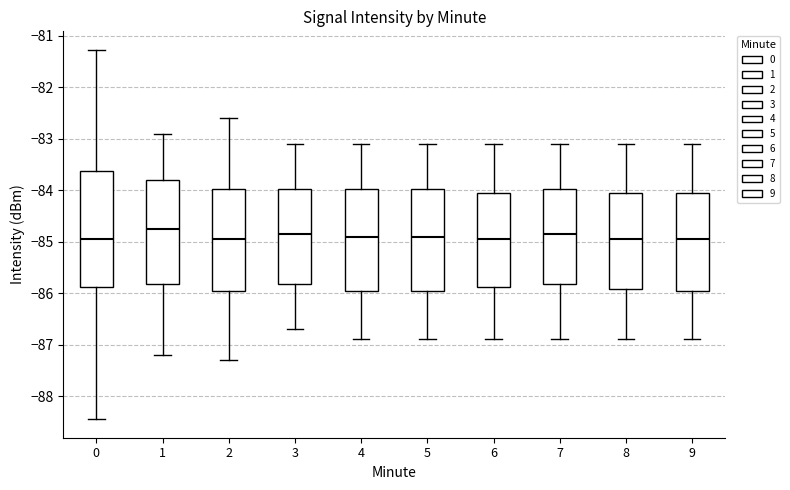

Where does the upper whisker of the box at x = 3 end on the y-axis? The values are not printed on the chart, so give them approximately, as read against the axis.

-83.1